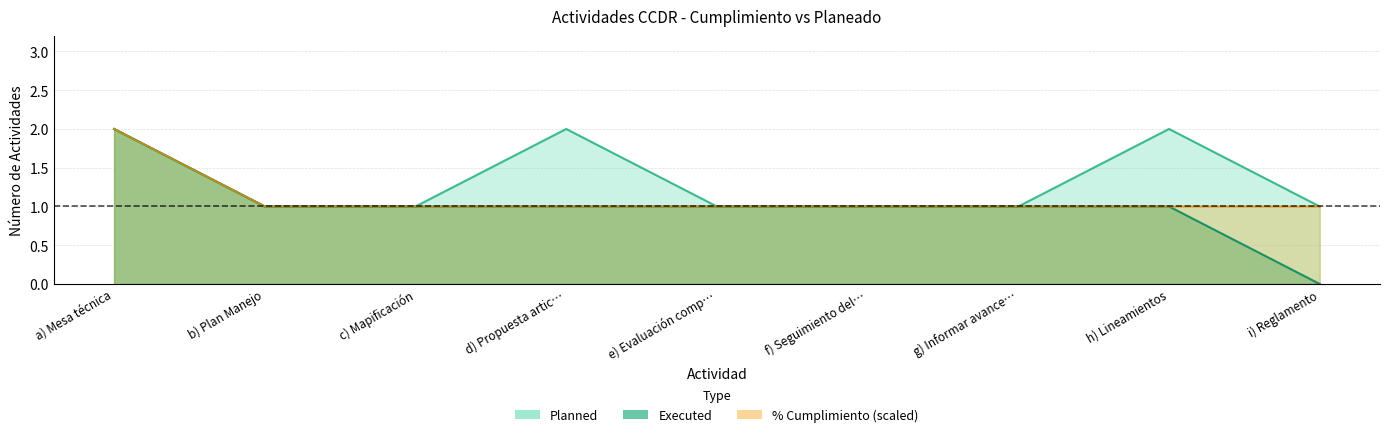

At which label does Executed reach its minimum?

i) Reglamento